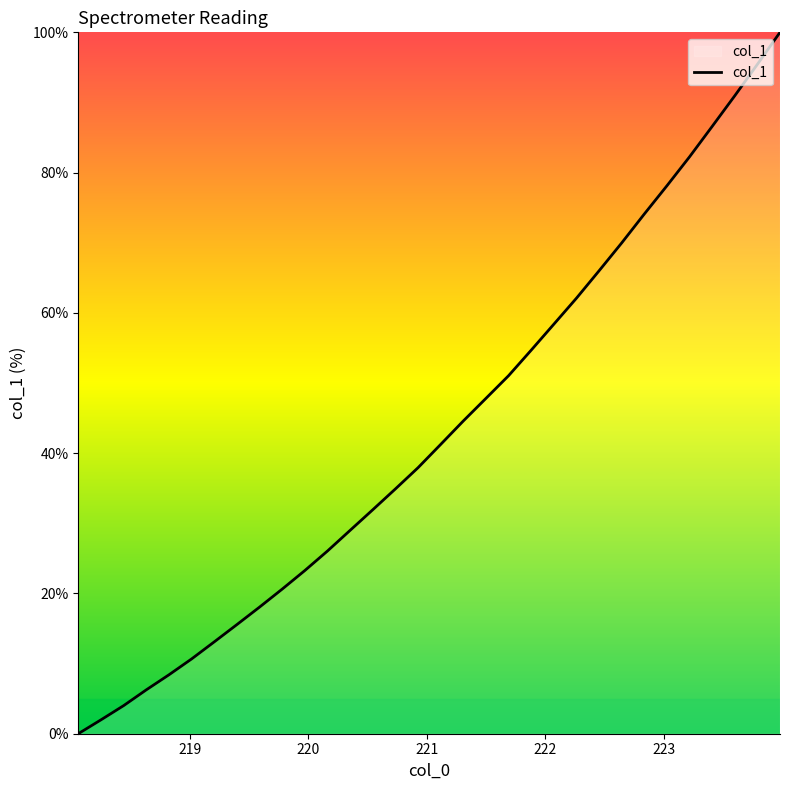

What is the greatest value displayed?

100.0